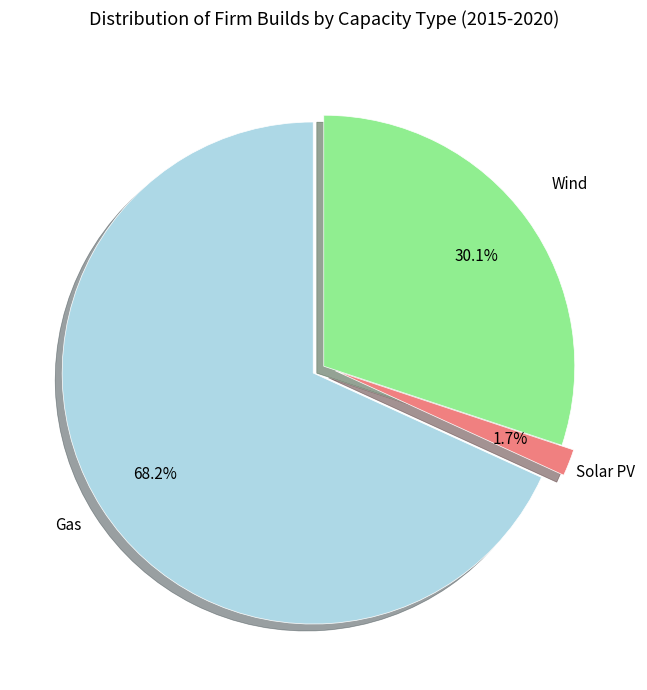

Count the number of slices in the pie.

3